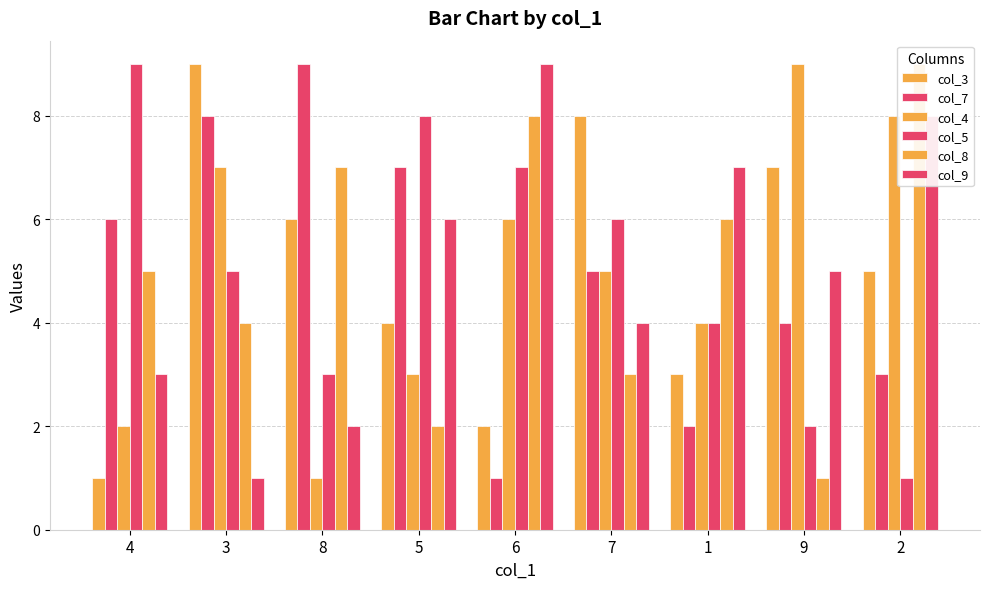

What is the greatest value displayed?

9